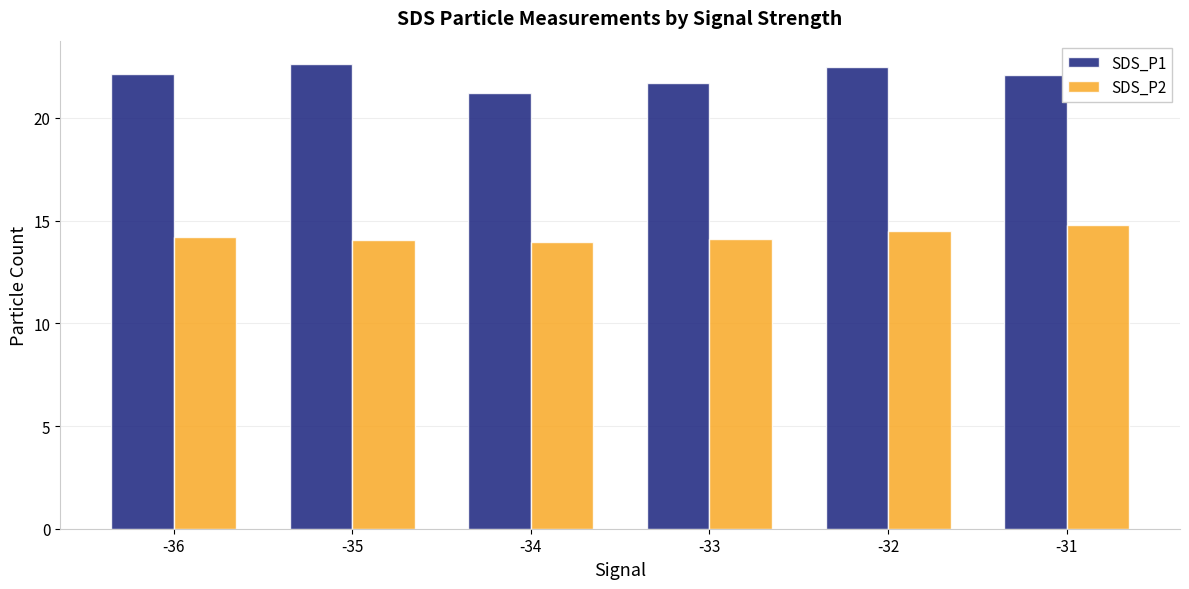

At -36, list the series in order from largest to smallest.

SDS_P1, SDS_P2